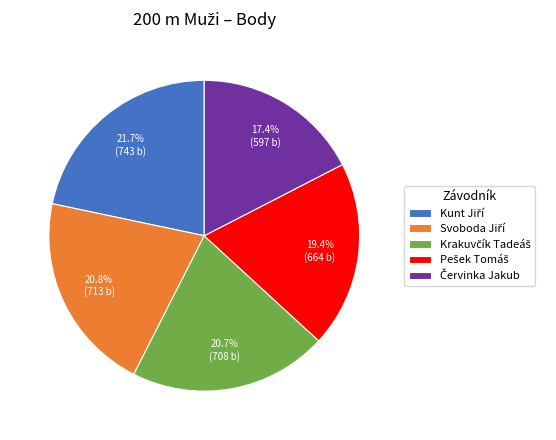

To the nearest percent, what is the difference between the largest and smallest slice percentages?

4%